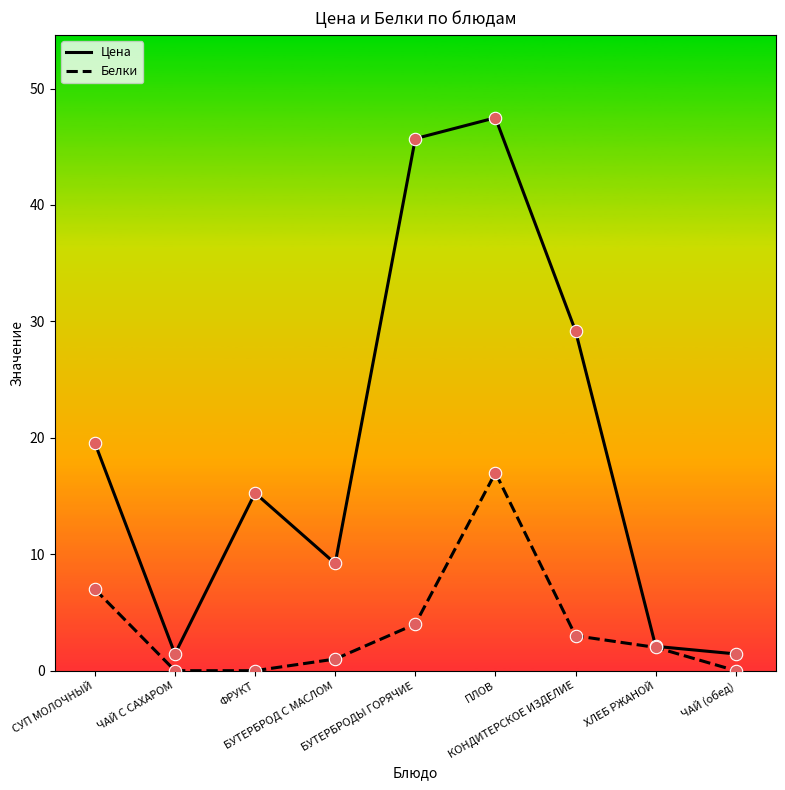

Which series has the widest spread of values?

Цена